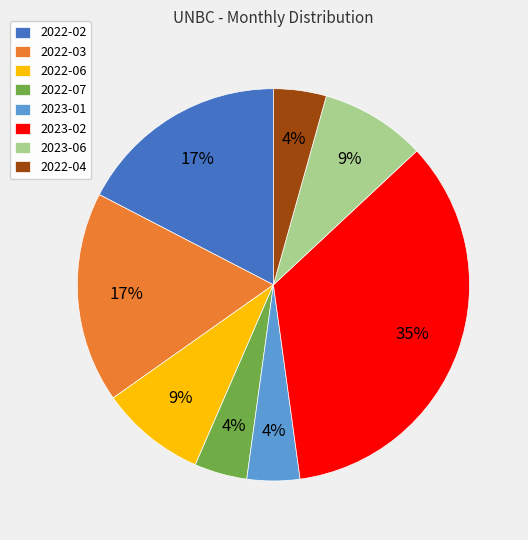

Approximately how many times larger is the value at 2022-03 compared to 2022-02?

1.0